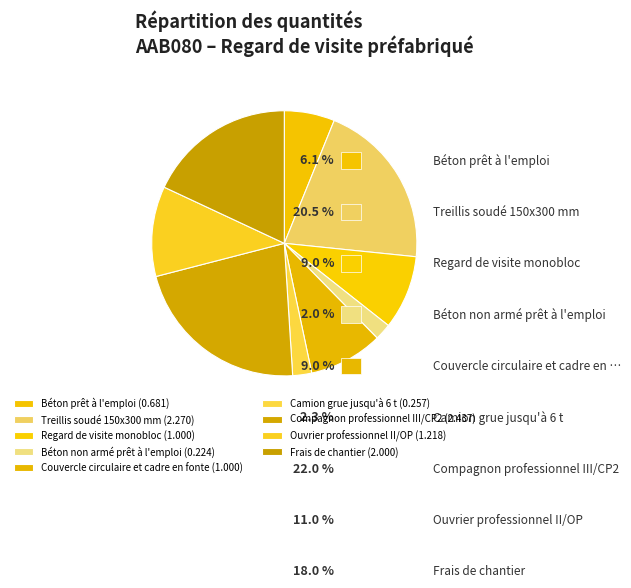

Does any single category account for the majority?

No